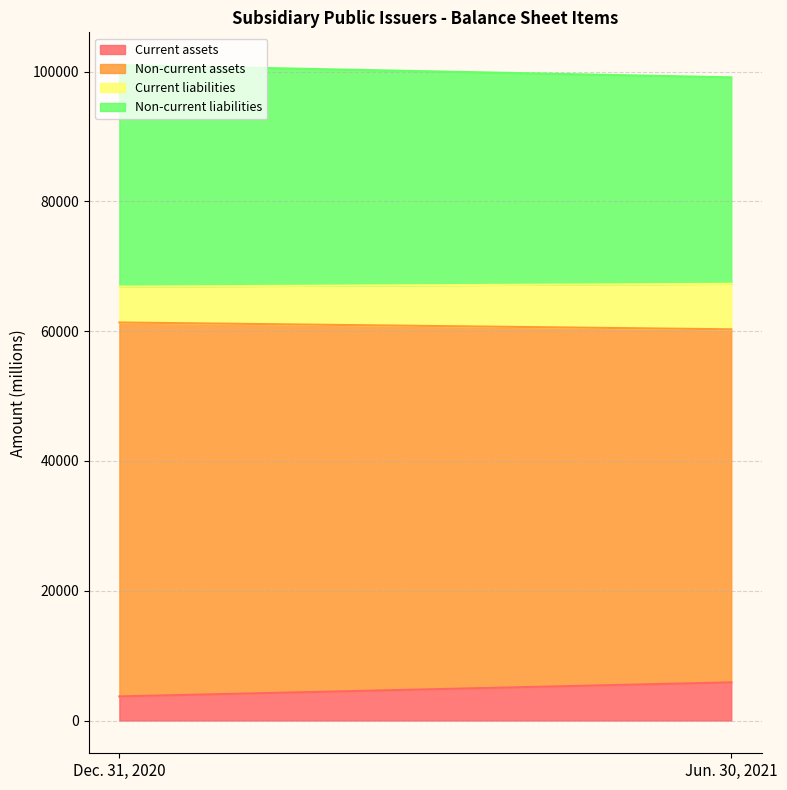

Which series has the largest range (max minus min)?

Non-current assets